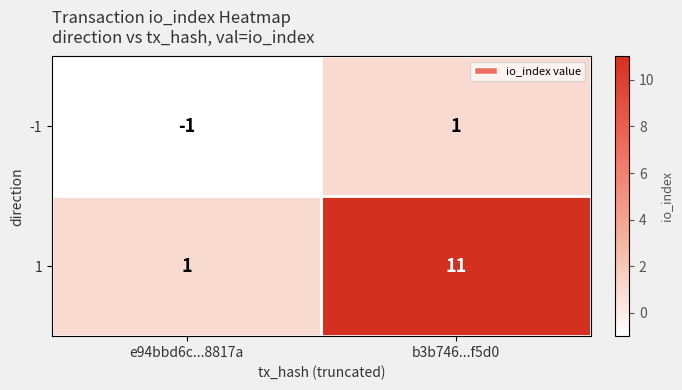

At e94bbd6c...8817a, list the series in order from smallest to largest.

-1, 1